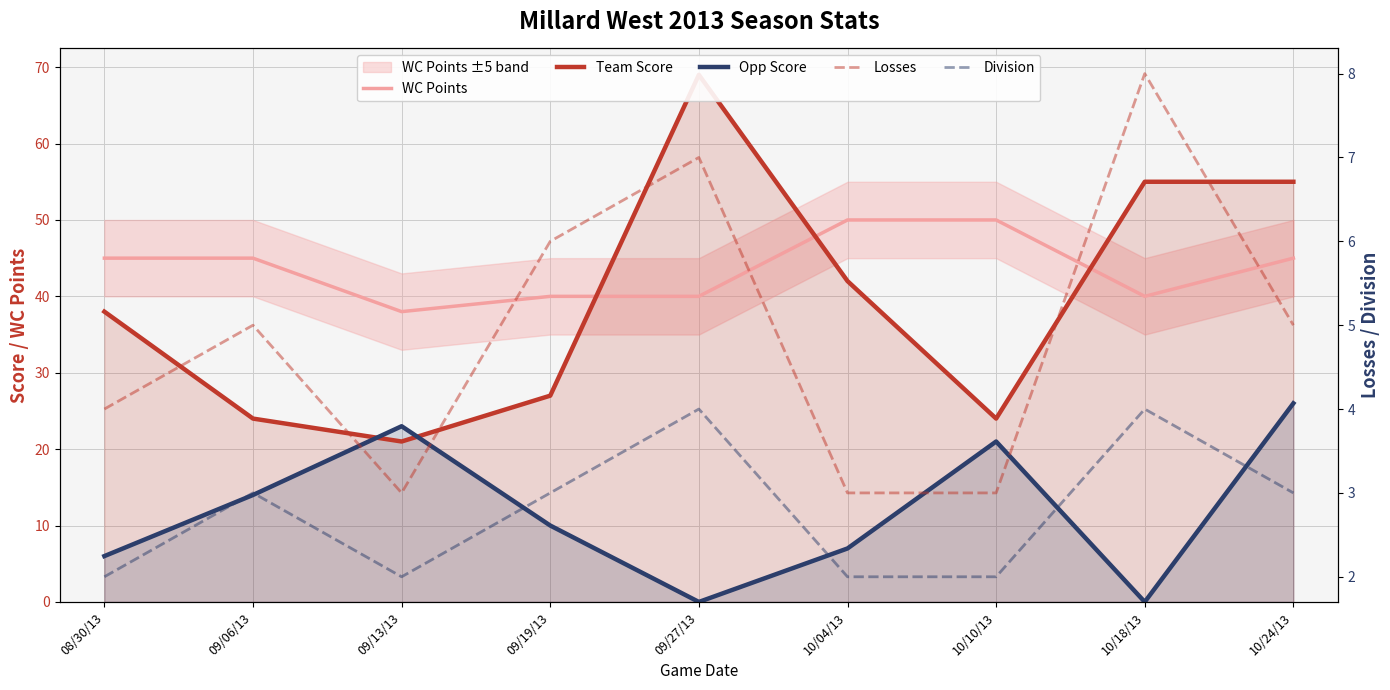

What is the sum of the Division values at 08/30/13 and 09/19/13?

5